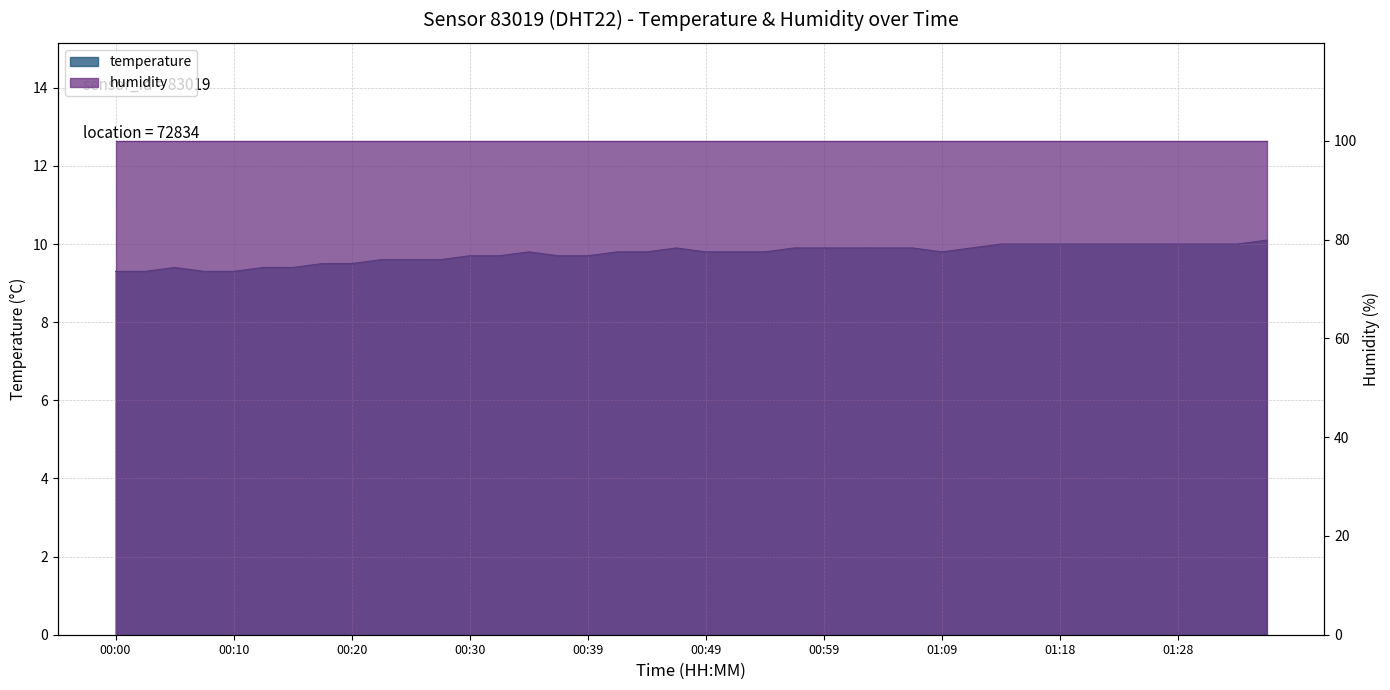

Reading left to right, what are all the values shown in this chart?

00:00=9.3	00:03=9.3	00:05=9.4	00:08=9.3	00:10=9.3	00:13=9.4	00:15=9.4	00:17=9.5	00:20=9.5	00:22=9.6	00:25=9.6	00:27=9.6	00:30=9.7	00:32=9.7	00:34=9.8	00:37=9.7	00:39=9.7	00:42=9.8	00:44=9.8	00:47=9.9	00:49=9.8	00:52=9.8	00:54=9.8	00:56=9.9	00:59=9.9	01:01=9.9	01:04=9.9	01:06=9.9	01:09=9.8	01:11=9.9	01:14=10.0	01:16=10.0	01:18=10.0	01:21=10.0	01:23=10.0	01:26=10.0	01:28=10.0	01:31=10.0	01:33=10.0	01:35=10.1